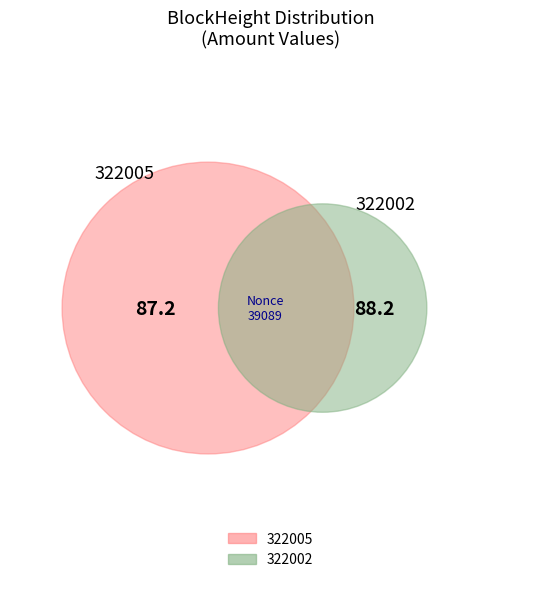

The 322002 slice represents 99% of the pie. True or false?

False